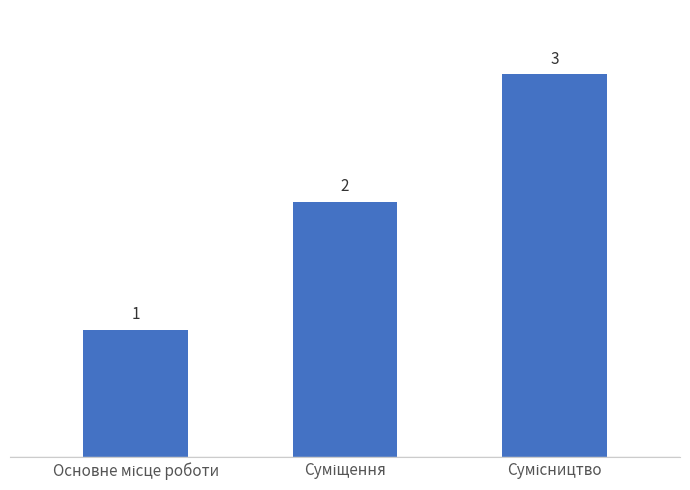

What is the minimum value shown in the chart?

1